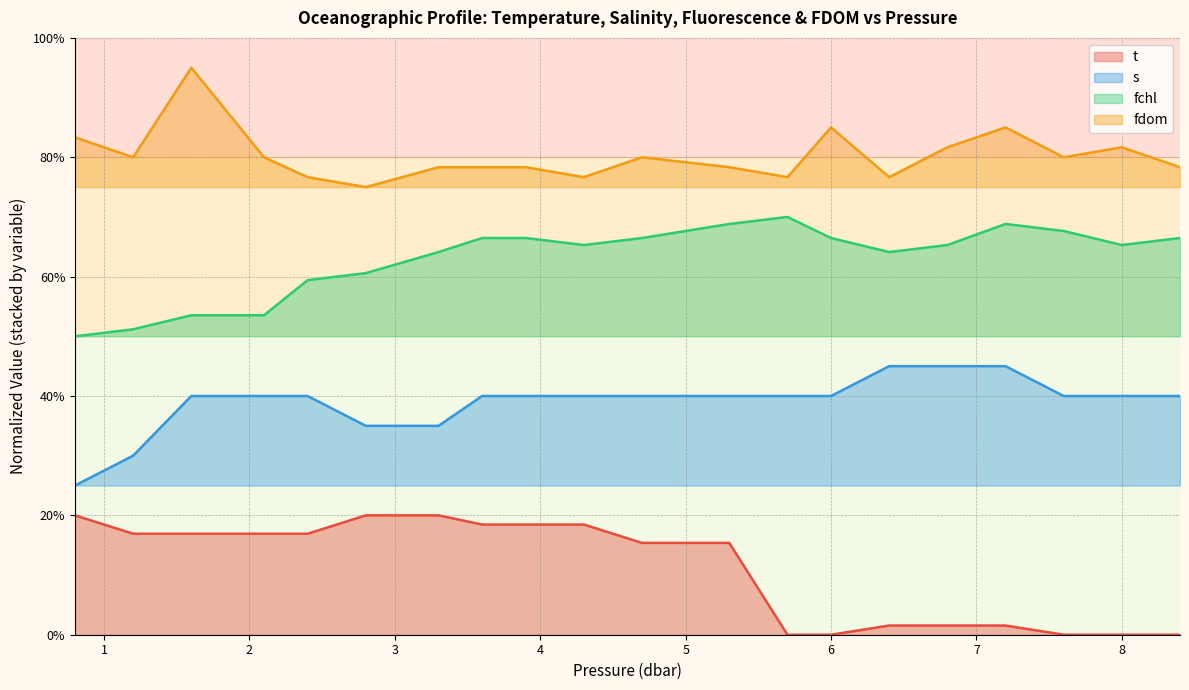

True or false: s and fchl intersect in this chart.

False